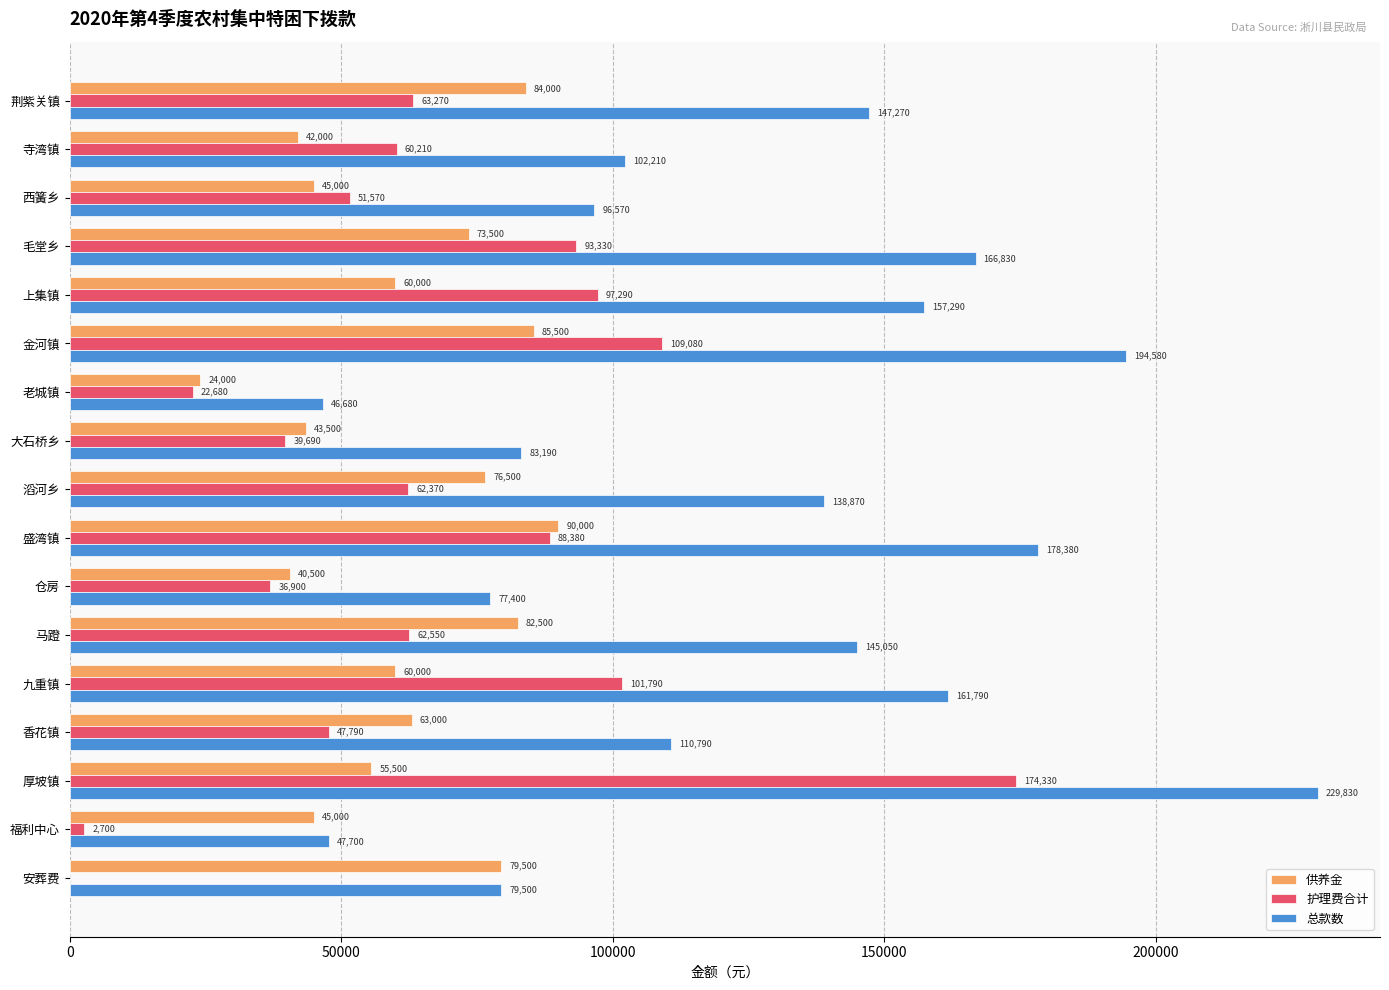

How many categories are shown in the chart?

17